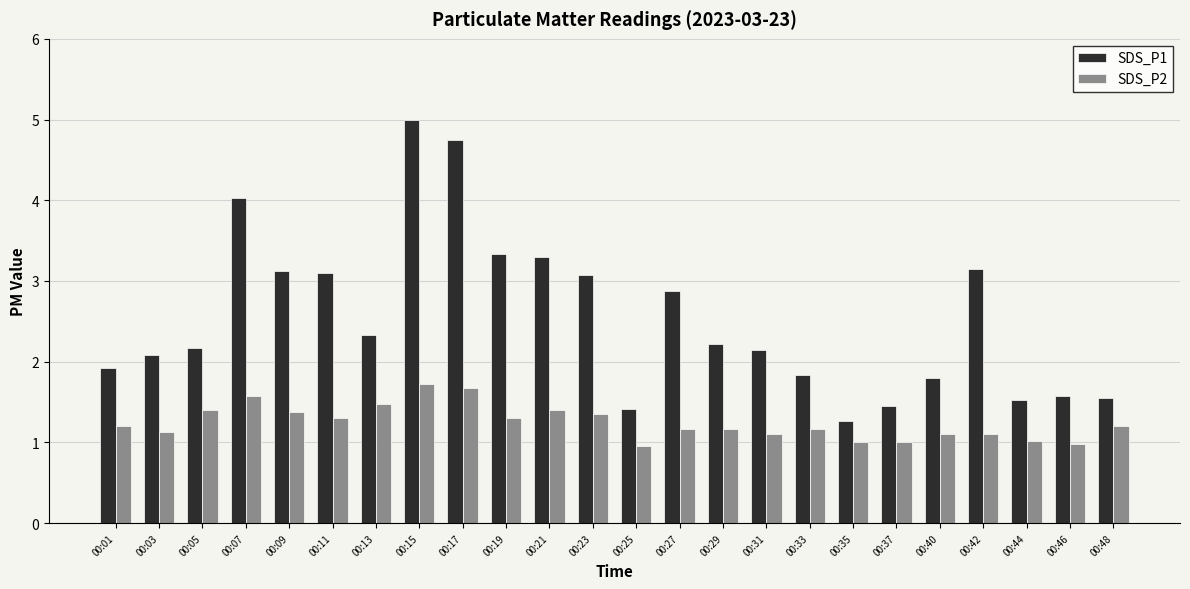

Rank the series by their average value, from highest to lowest.

SDS_P1, SDS_P2